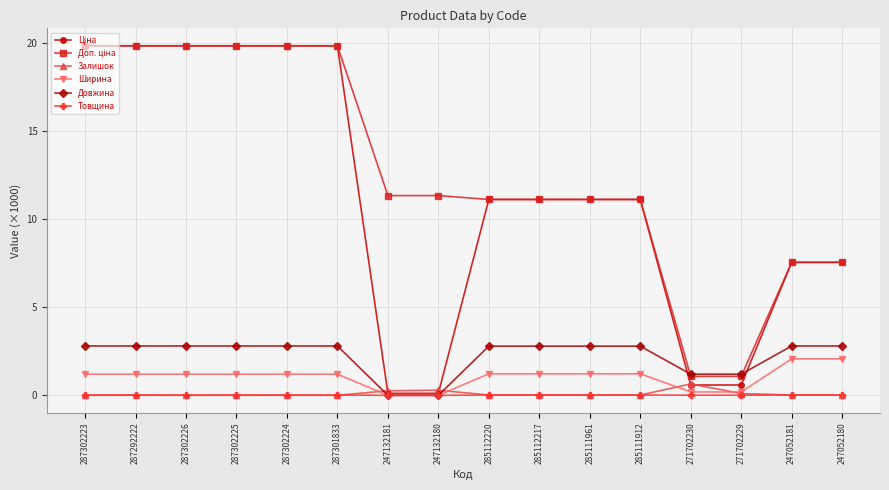

The Ширина series shows 3.3 at 247052180. True or false?

False